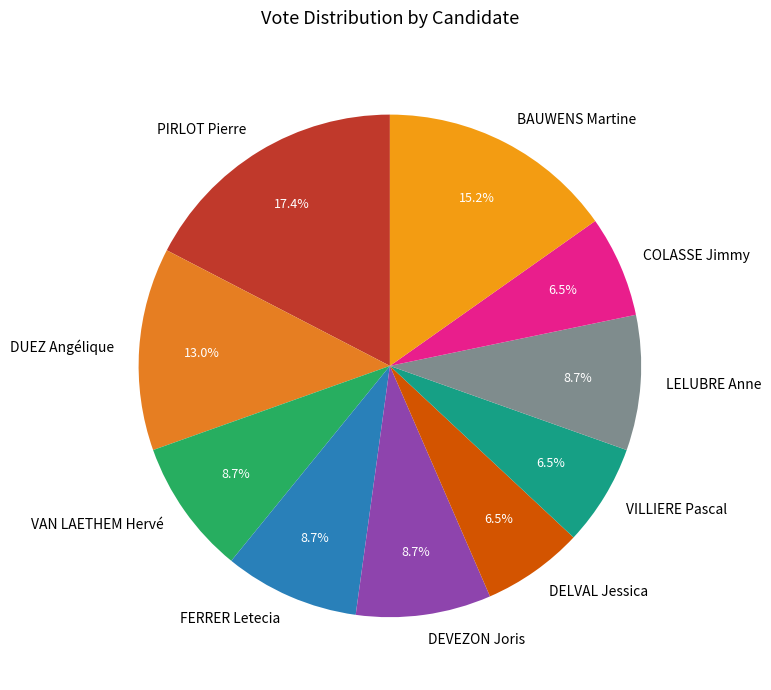

What is the ratio of the value at COLASSE Jimmy to the value at VILLIERE Pascal?

1.0